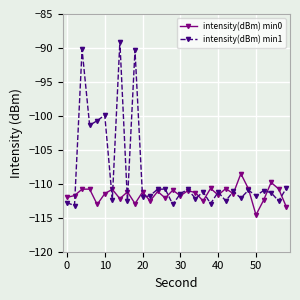

Rank the series by their maximum value, from lowest to highest.

intensity(dBm) min0, intensity(dBm) min1